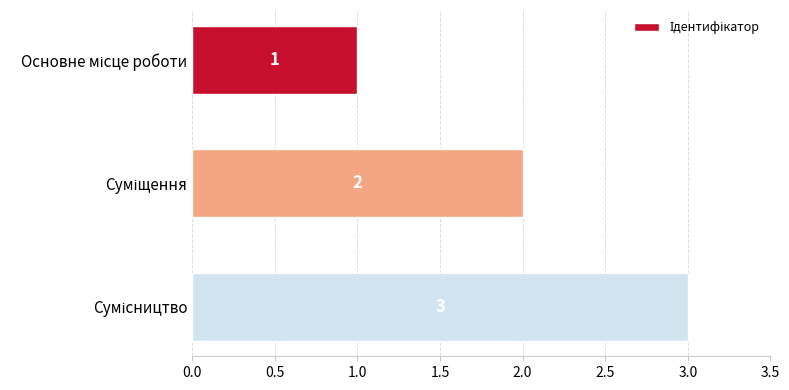

What is the value of the 2nd bar from the top?

2